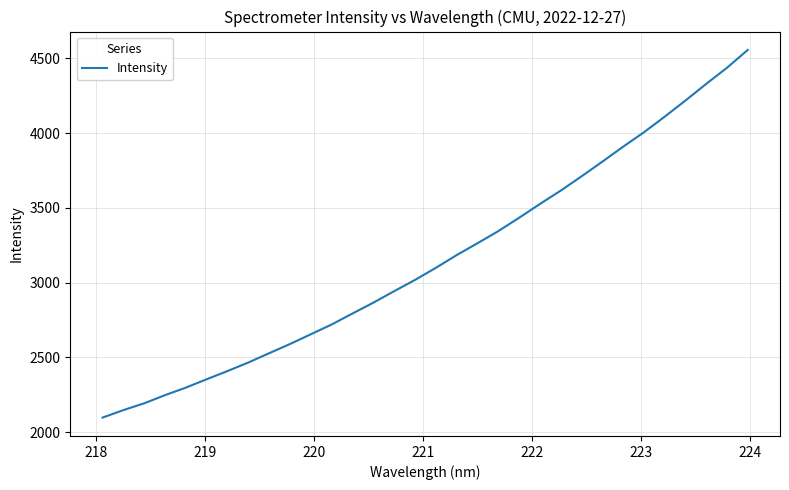

What is the smallest value displayed?

2097.7